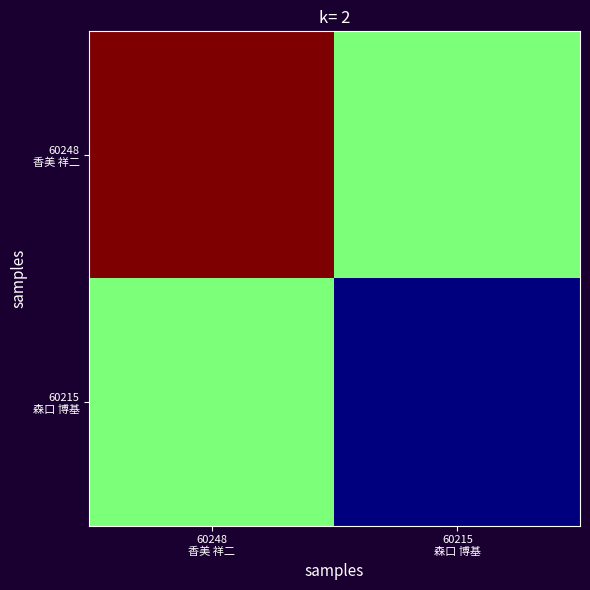

What is the total value across all series at 60248
香美 祥二?

432